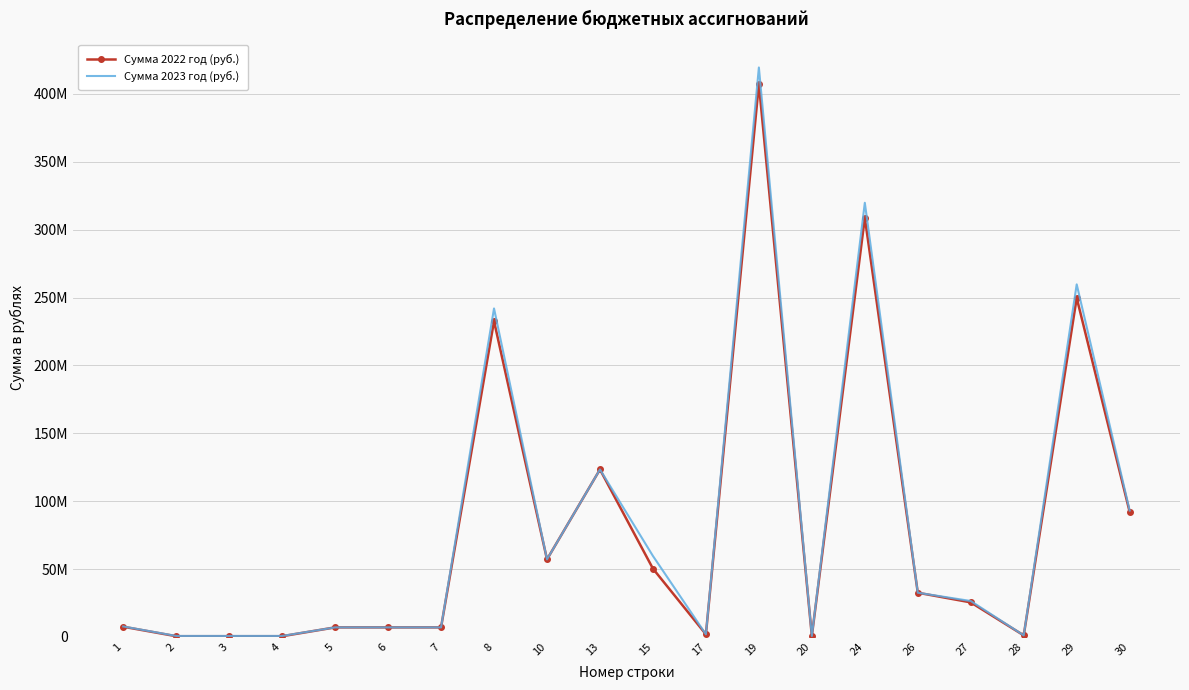

True or false: Сумма 2022 год (руб.) and Сумма 2023 год (руб.) intersect in this chart.

False